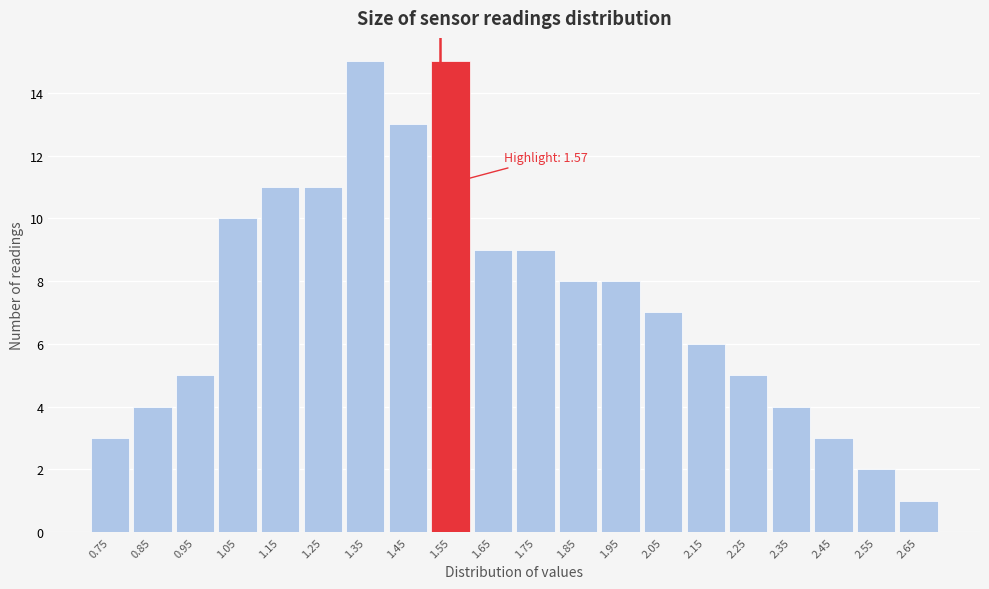

Reading left to right, extract all data points from this chart.

0.75=3	0.85=4	0.95=5	1.05=10	1.15=11	1.25=11	1.35=15	1.45=13	1.55=15	1.65=9	1.75=9	1.85=8	1.95=8	2.05=7	2.15=6	2.25=5	2.35=4	2.45=3	2.55=2	2.65=1